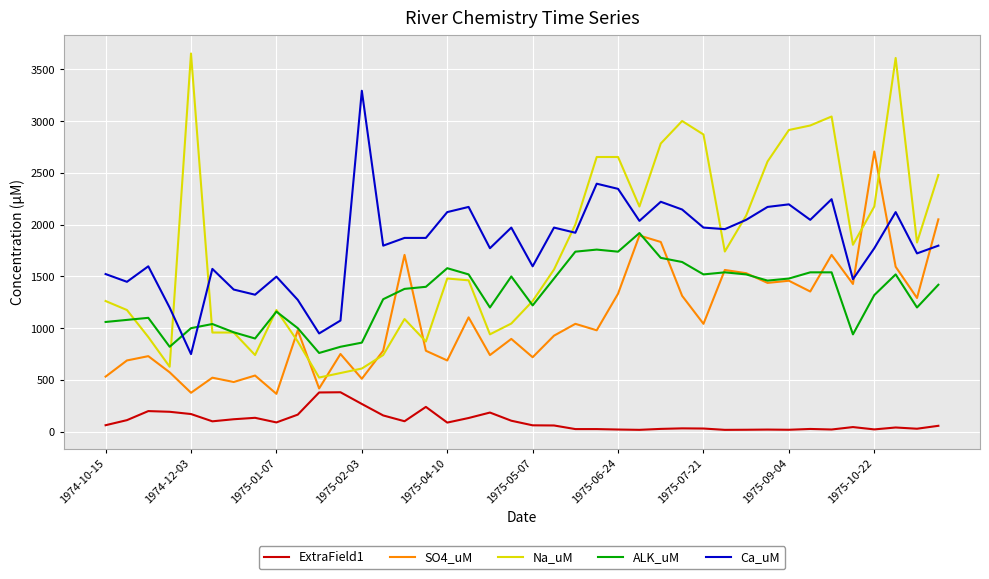

Rank the series by their maximum value, from highest to lowest.

Na_uM, Ca_uM, SO4_uM, ALK_uM, ExtraField1